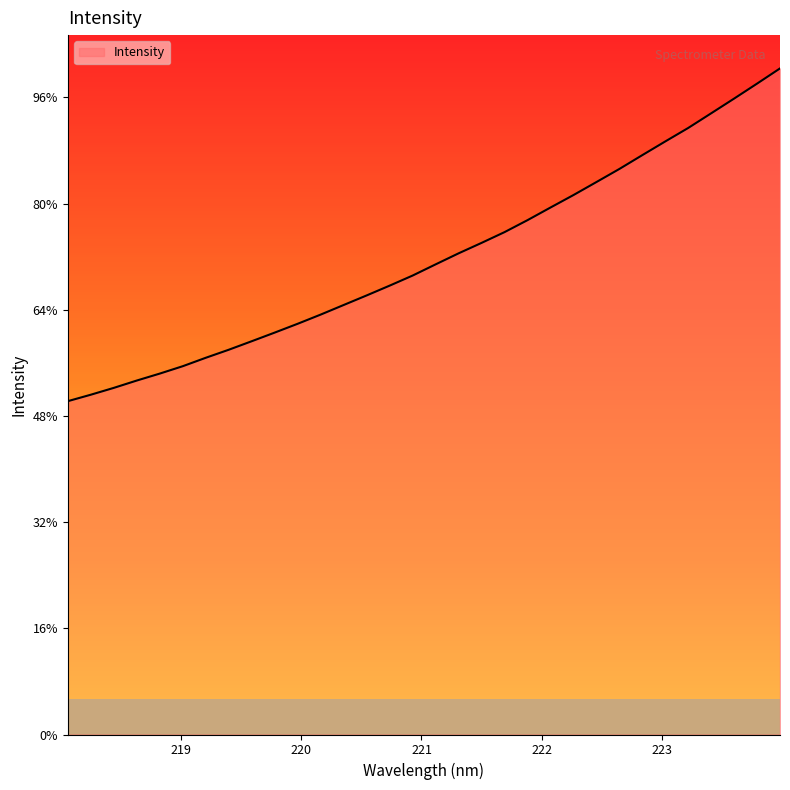

Rank the categories by value from lowest to highest.

218.0596, 218.2508, 218.442, 218.6332, 218.8244, 219.0156, 219.2067, 219.3979, 219.589, 219.7801, 219.9712, 220.1623, 220.3533, 220.5444, 220.7354, 220.9264, 221.1174, 221.3083, 221.4993, 221.6902, 221.8812, 222.0721, 222.263, 222.4538, 222.6447, 222.8355, 223.0264, 223.2172, 223.408, 223.5987, 223.7895, 223.9802